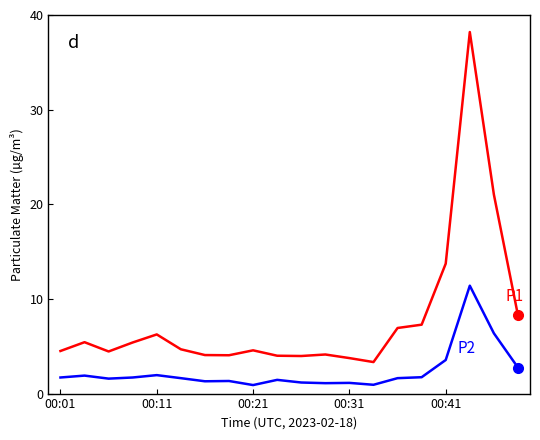

What is the maximum value shown in the chart?

38.2